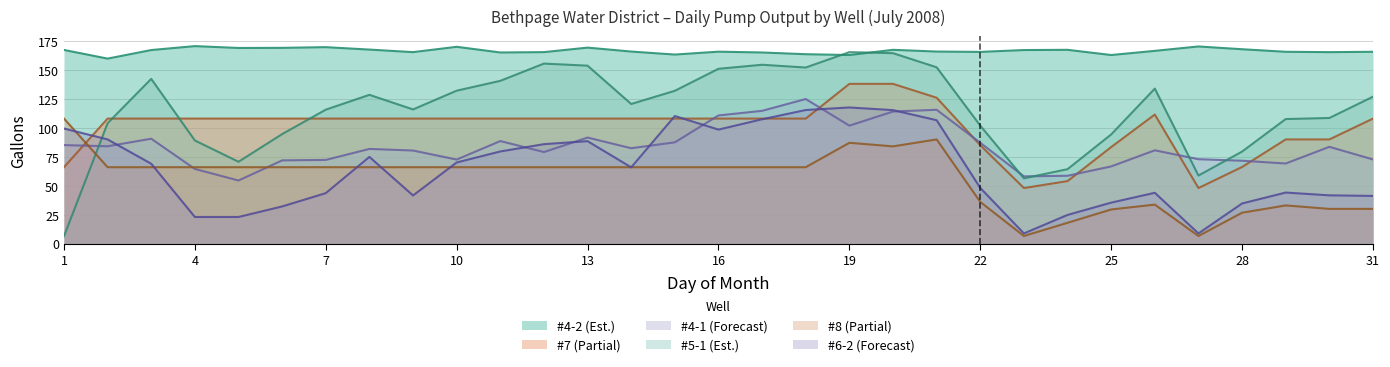

How many interior local valleys does the #6-2 series have?

5